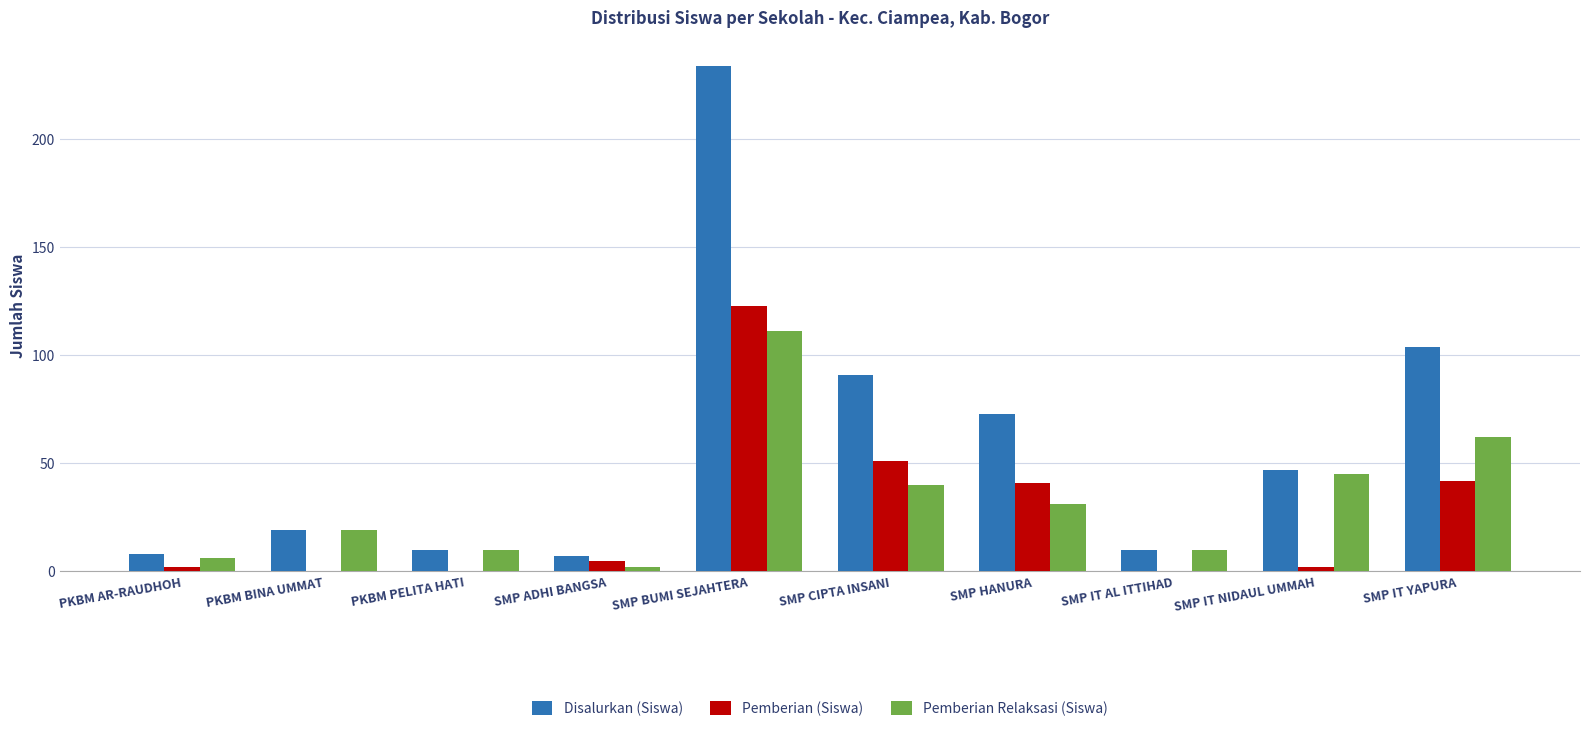

How many groups of bars are there?

10